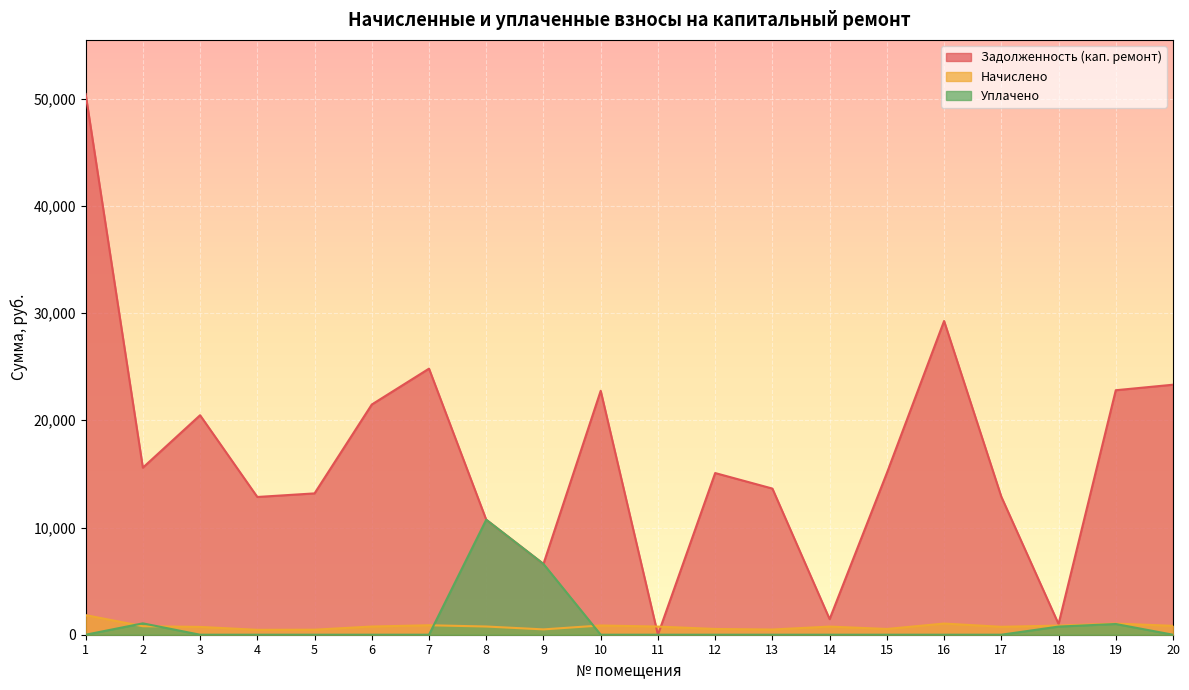

Between 3 and 17, which is larger?

3